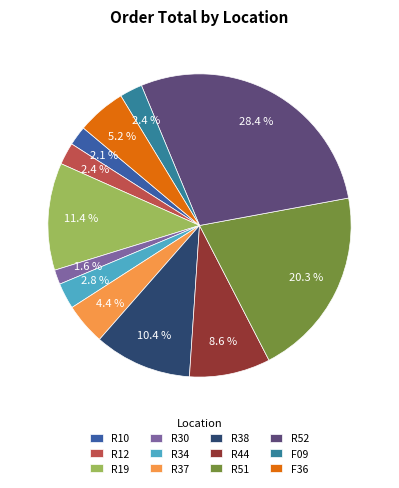

True or false: F36 accounts for 17% of the total.

False